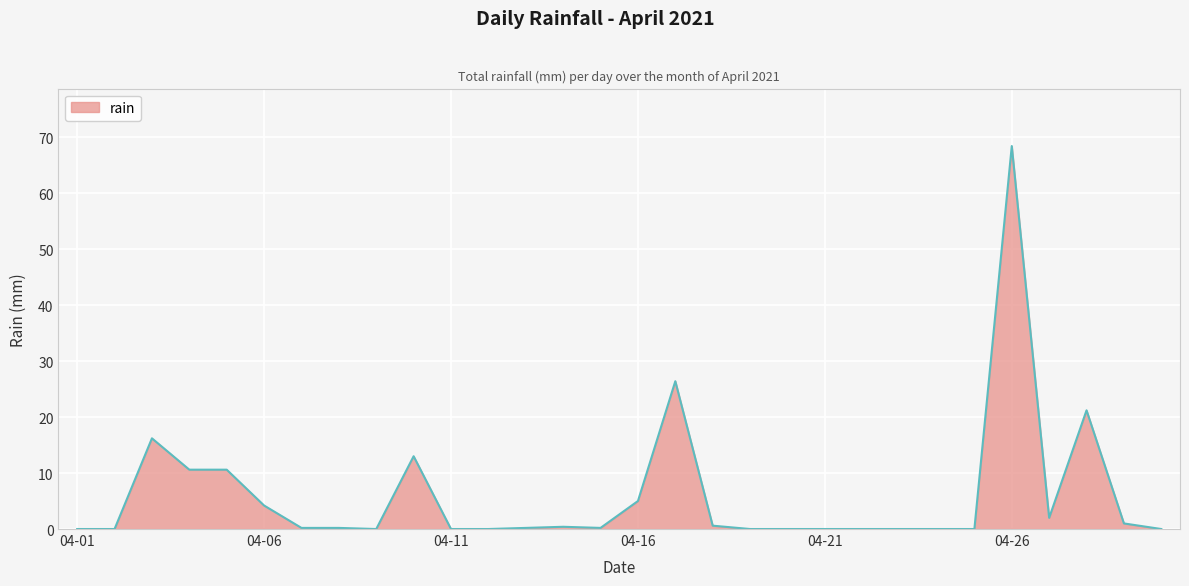

What is the greatest value displayed?

68.4